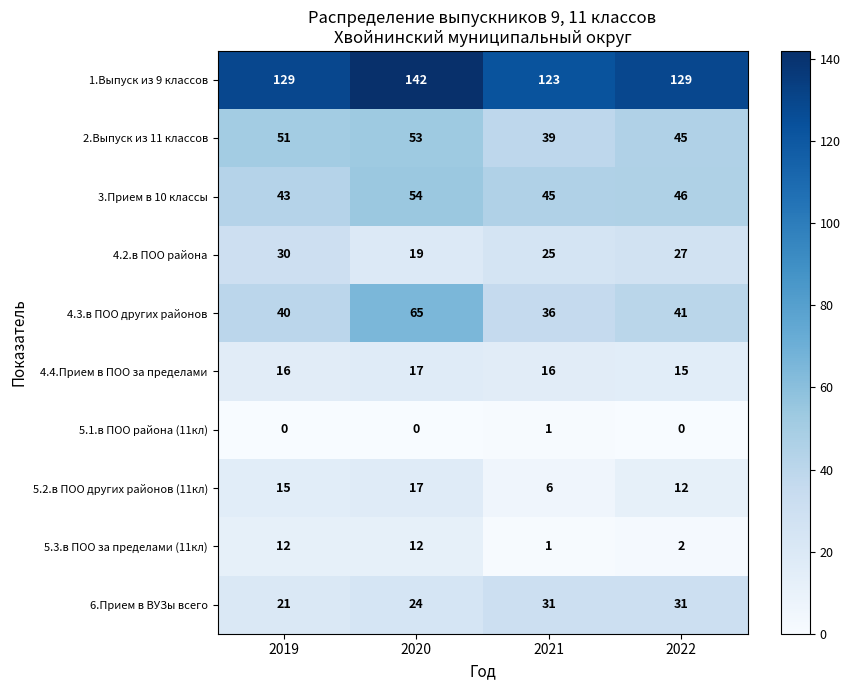

Count the 4.2.в ПОО района values in the range 25 to 30.

3